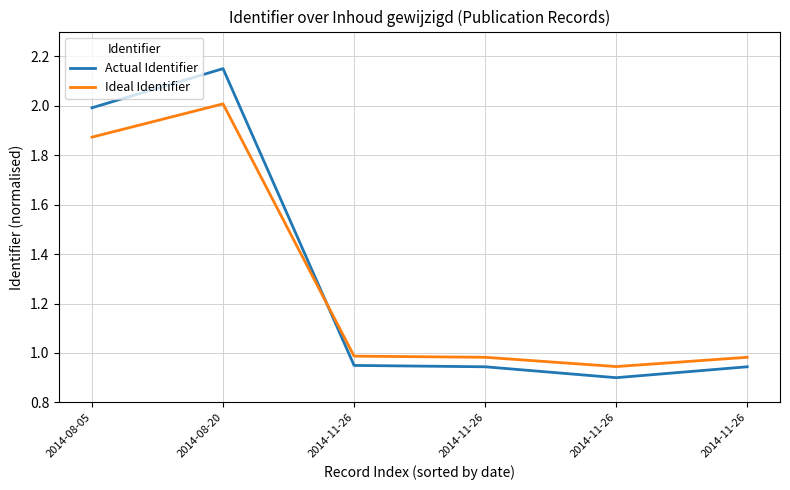

Is this an area chart (filled region under the line)?

No